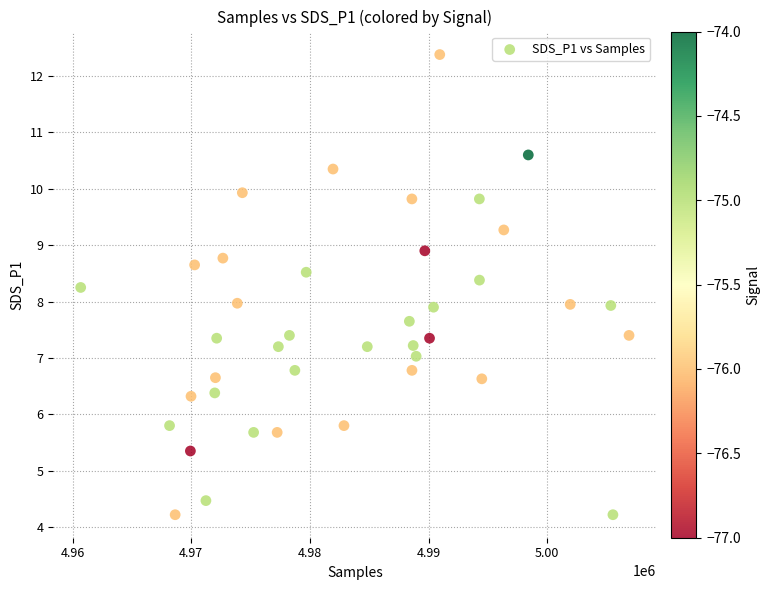

What is the range of Y values (max minus min)?

8.2